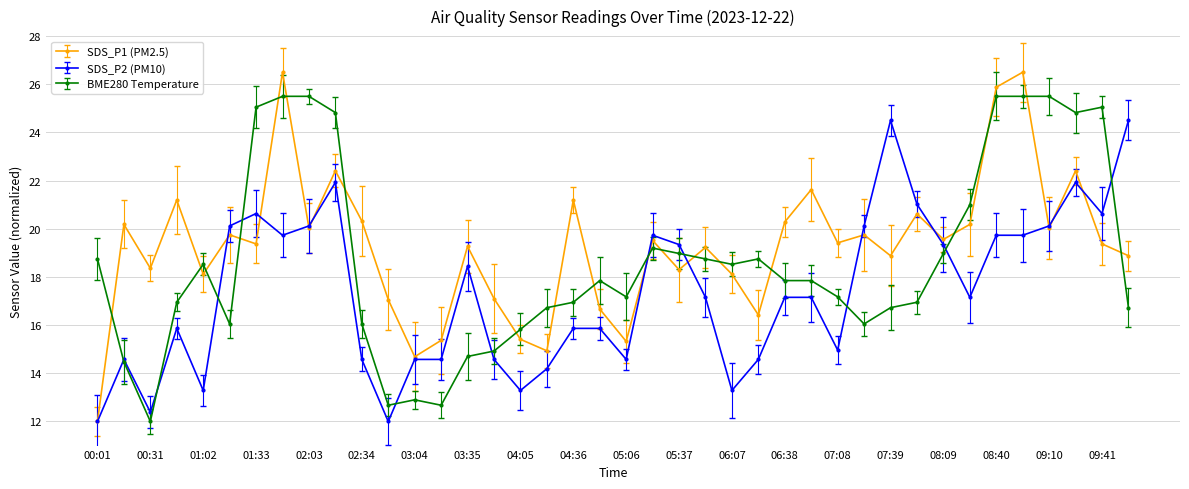

How many lines are shown in the chart?

3